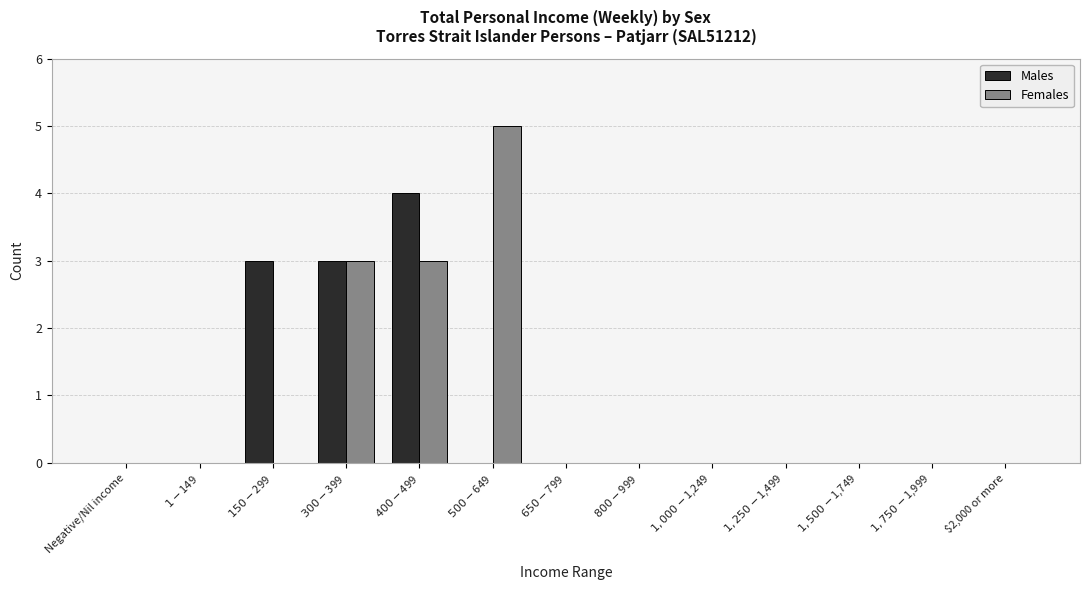

How many groups of bars are there?

13